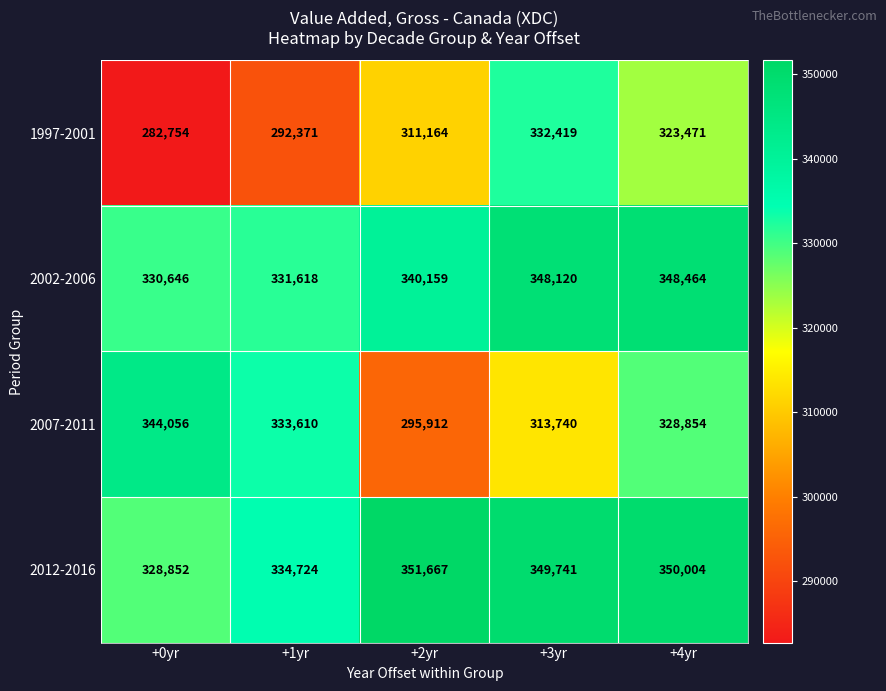

What is the total value across all series at +0yr?

1286308